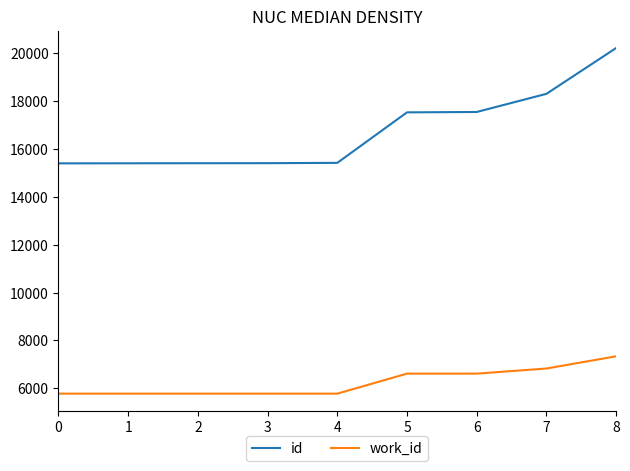

What is the difference between the maximum and minimum values in the id series?

4819